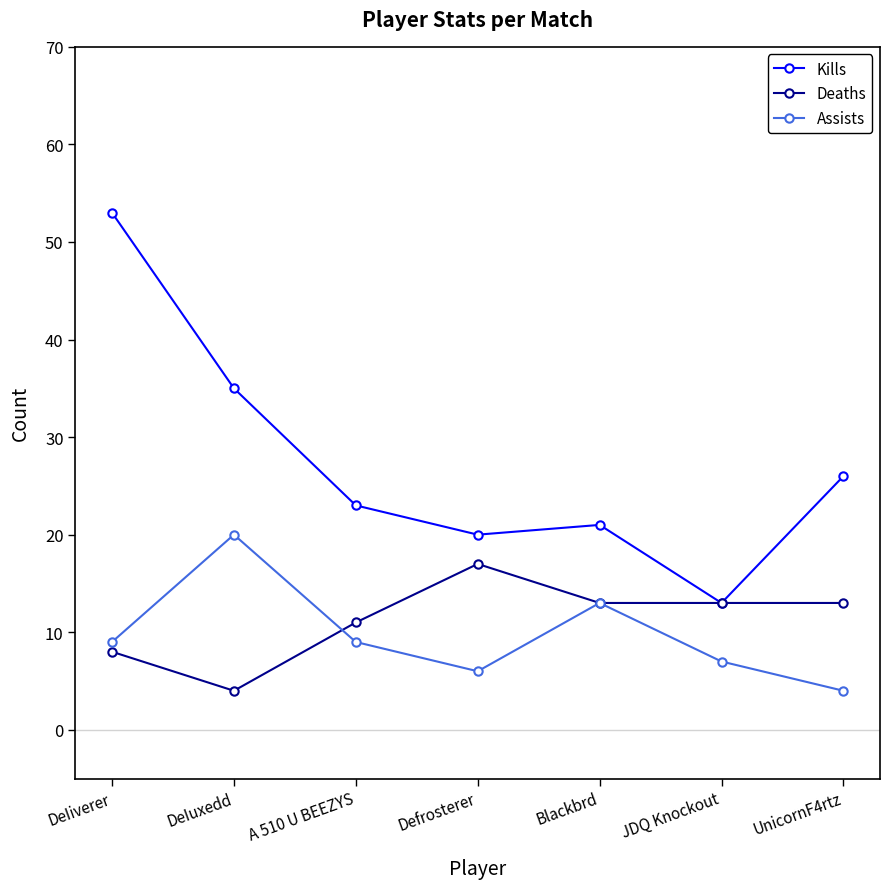

True or false: Assists and Kills intersect in this chart.

False